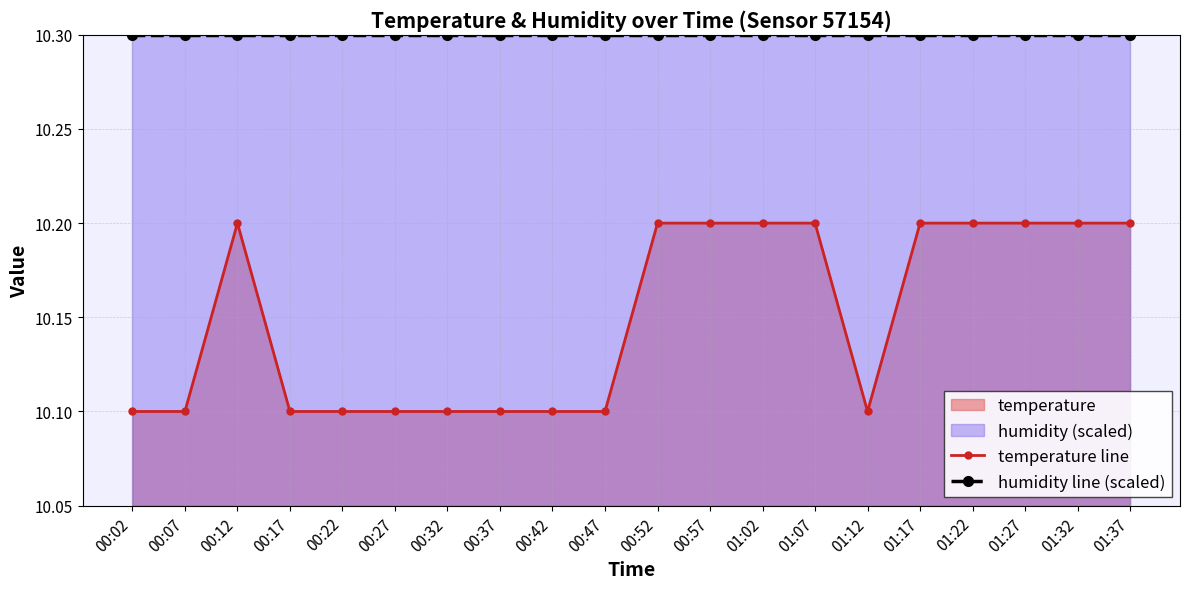

Is it true that humidity line (scaled) equals 4.1 at 01:37?

False